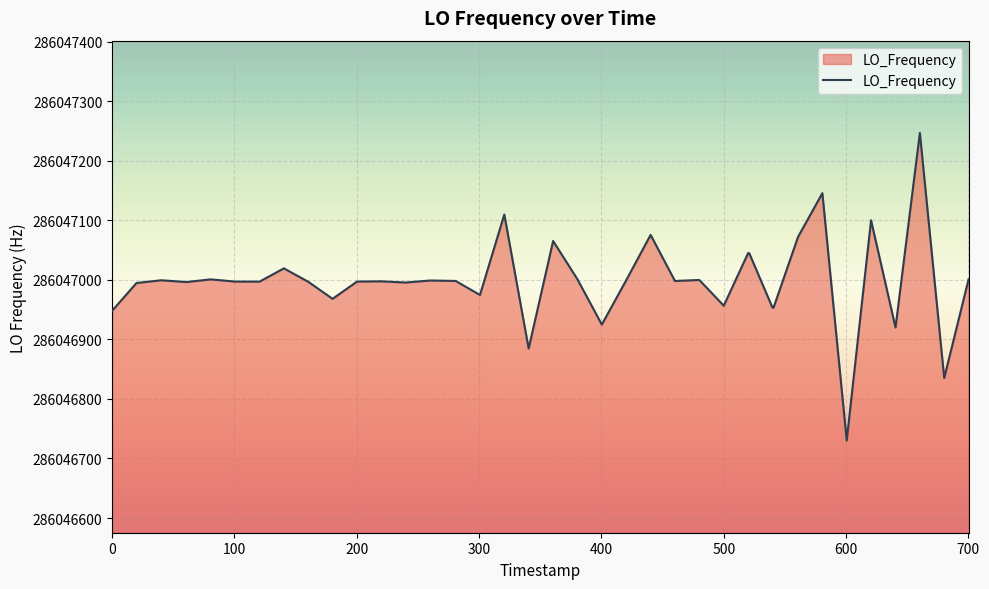

What is the maximum value shown in the chart?

286047247.1